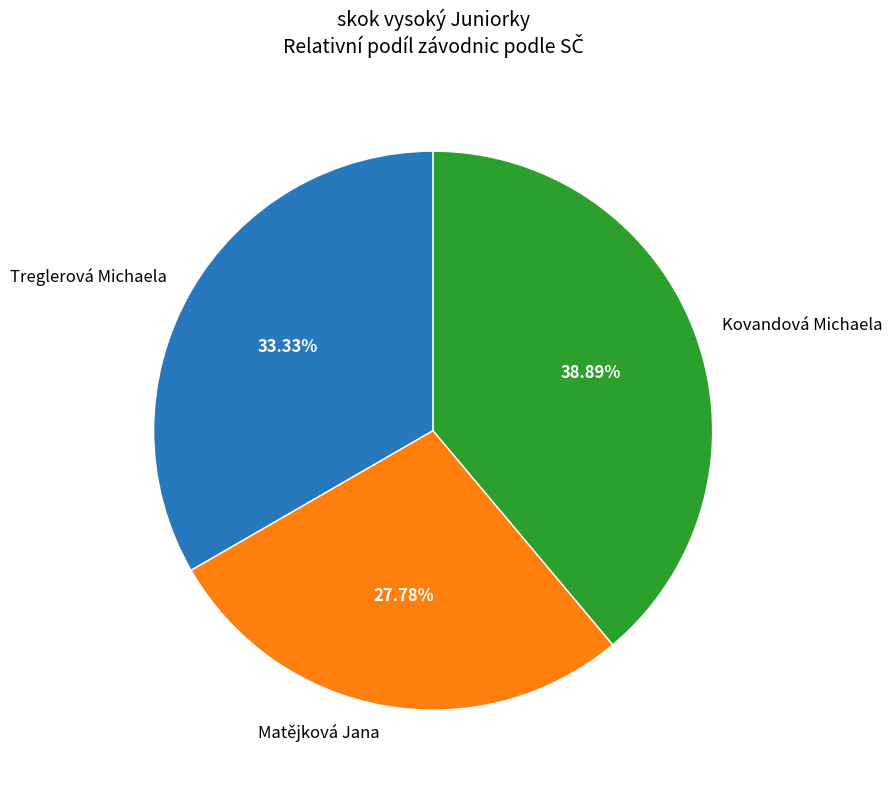

Is the sum of Kovandová Michaela and Matějková Jana greater than half?

Yes